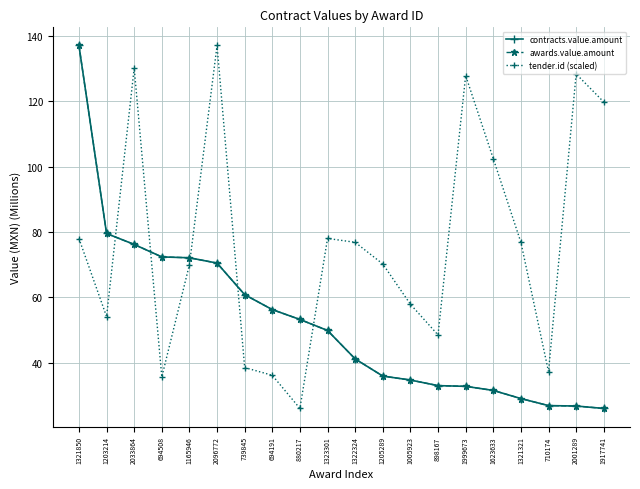

Does the chart display data point markers on the line(s)?

Yes